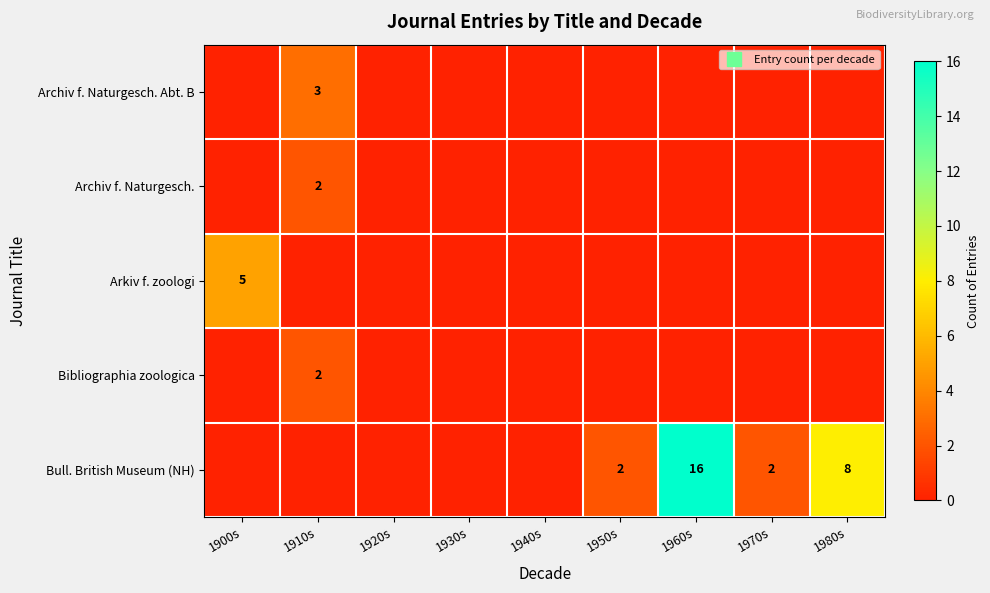

Which series changed the most between 1930s and 1980s?

Bull. British Museum (NH)